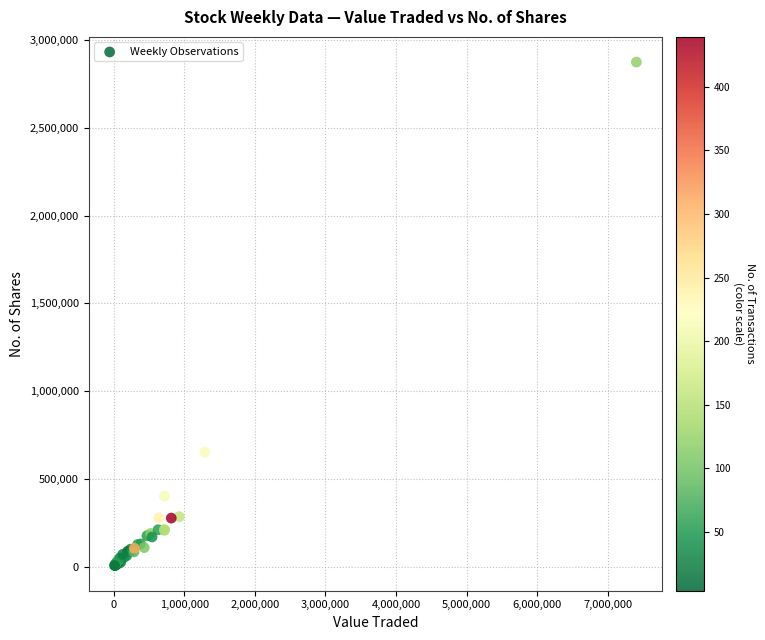

What Y value in the scatter plot is closest to 1440907?

653219